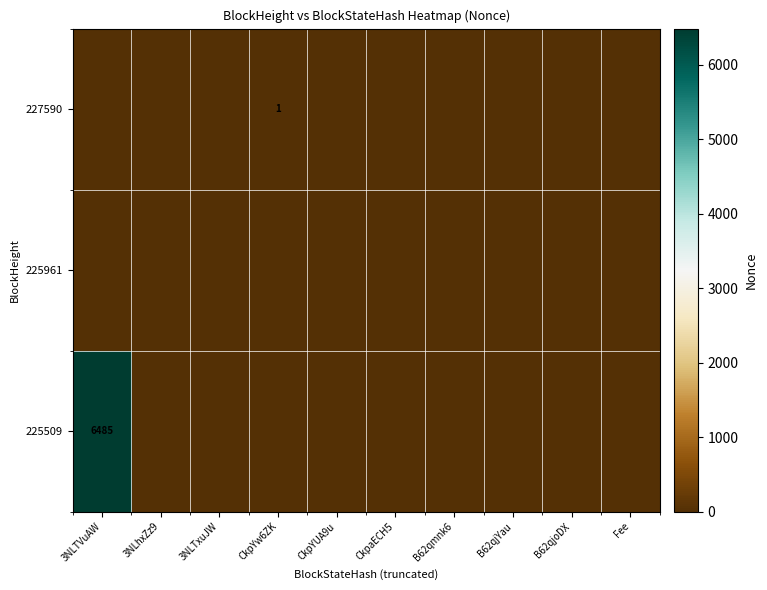

The 225509 series shows 6485 at 3NLTVuAW. True or false?

True